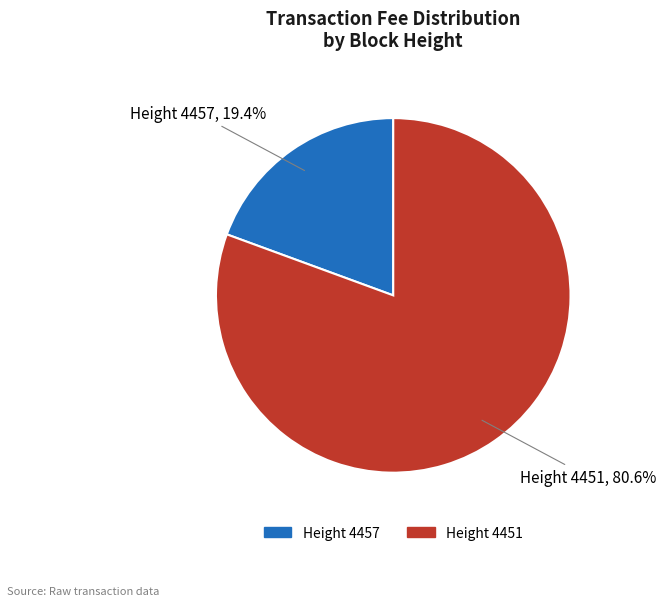

Do Height 4451, 80.6% and Height 4457, 19.4% together represent more than half of the pie?

Yes